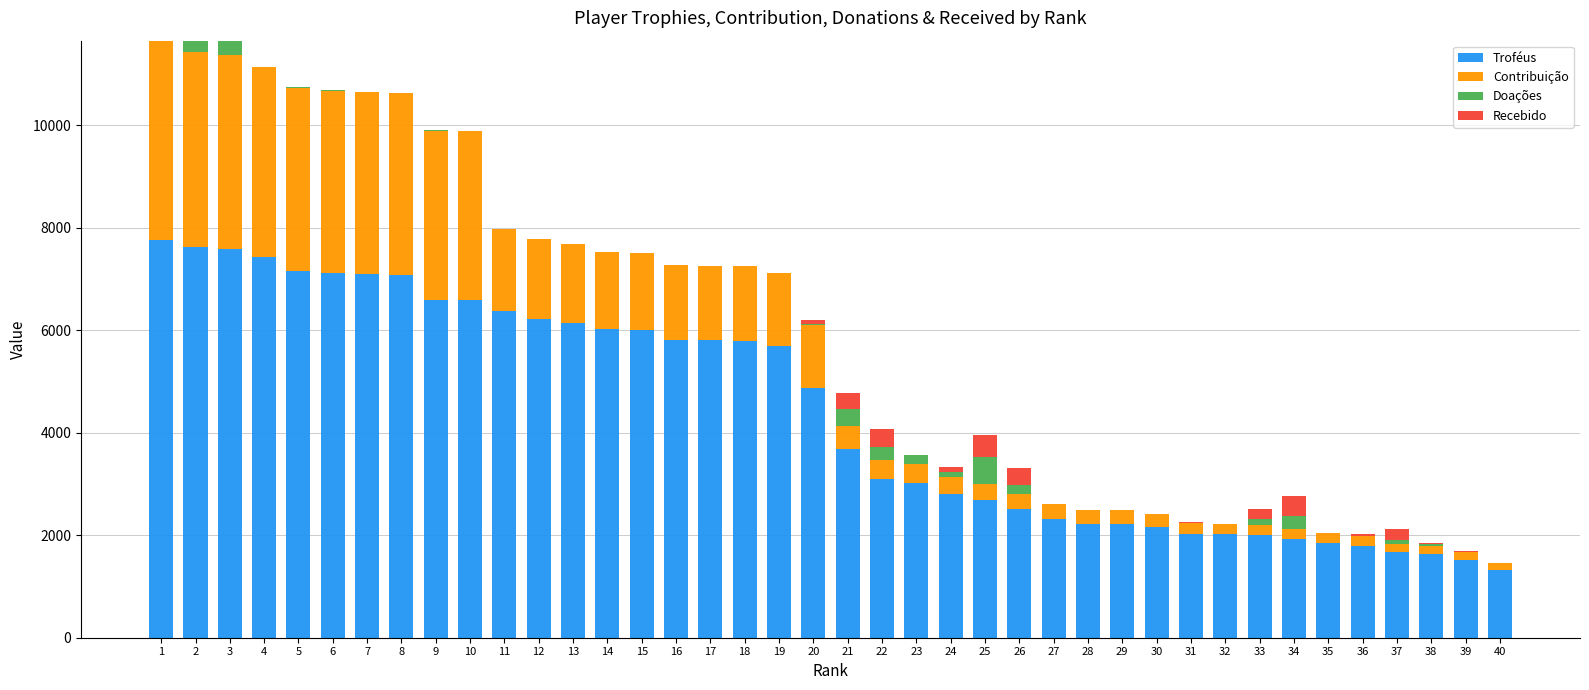

What are all the series names shown in the legend?

Troféus, Contribuição, Doações, Recebido